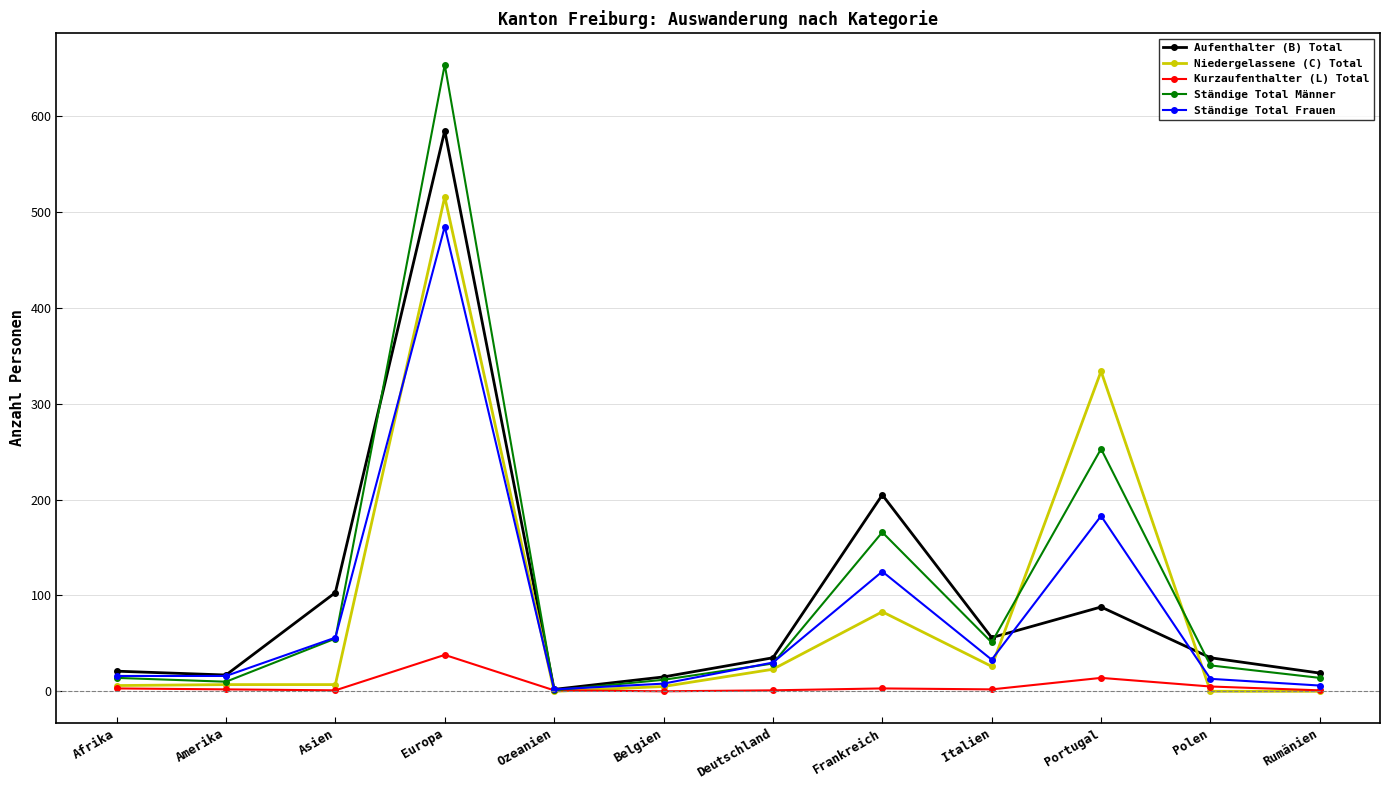

How many series are shown in this chart?

5